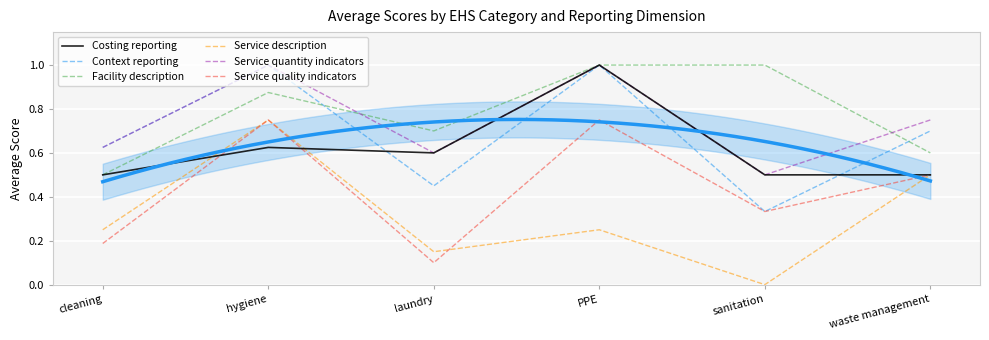

True or false: Service quantity indicators and Service description intersect in this chart.

False